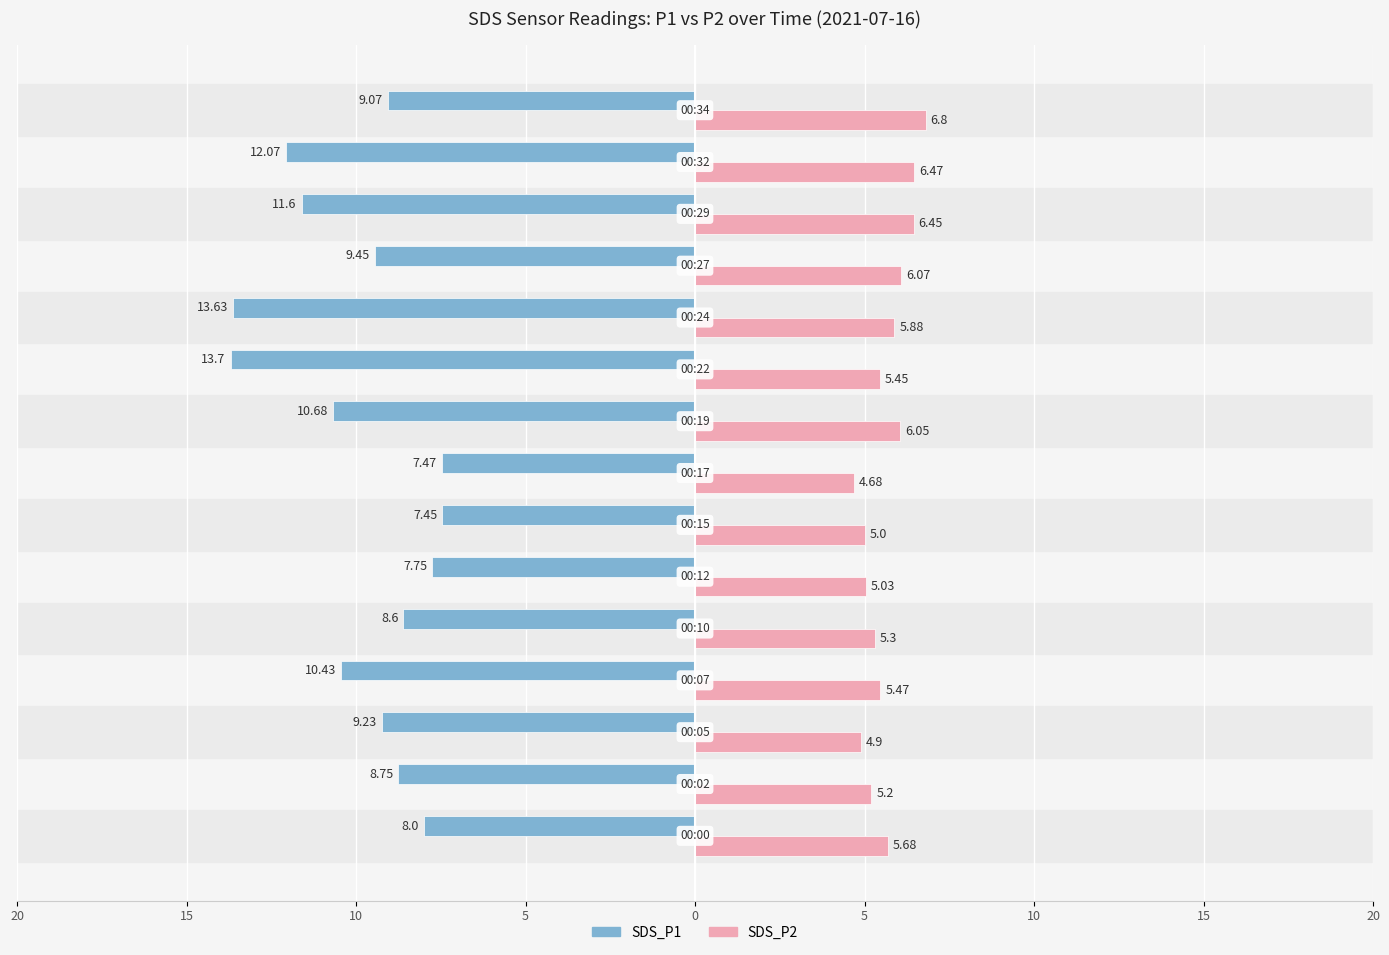

What are all the series names shown in the legend?

SDS_P1, SDS_P2